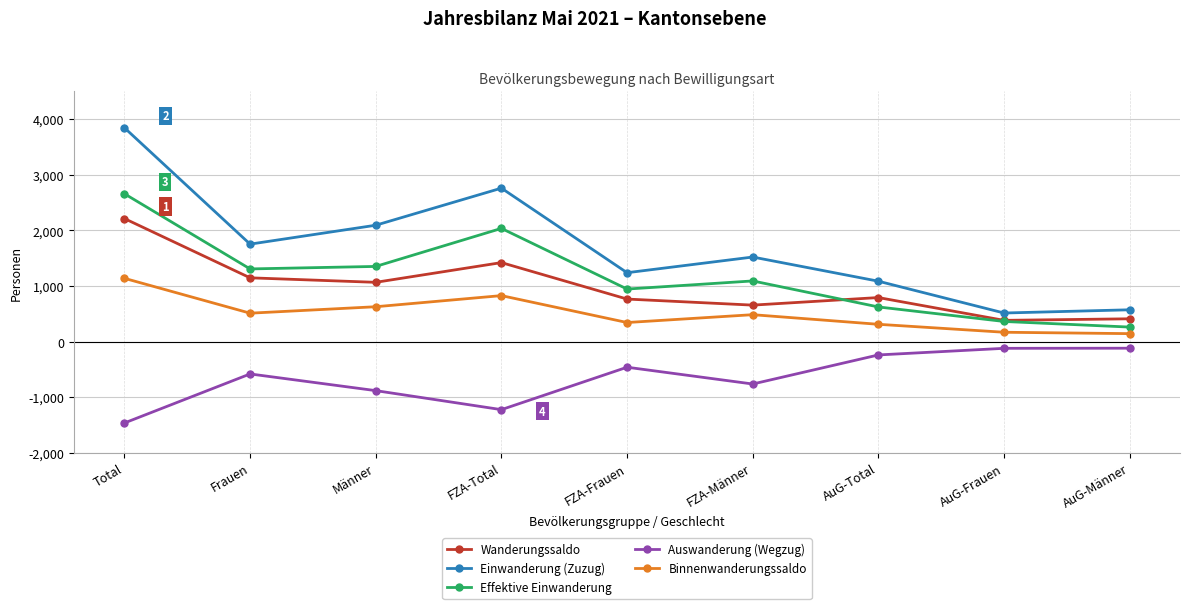

List the series in order of their peak value, highest first.

Einwanderung (Zuzug), Effektive Einwanderung, Wanderungssaldo, Binnenwanderungssaldo, Auswanderung (Wegzug)